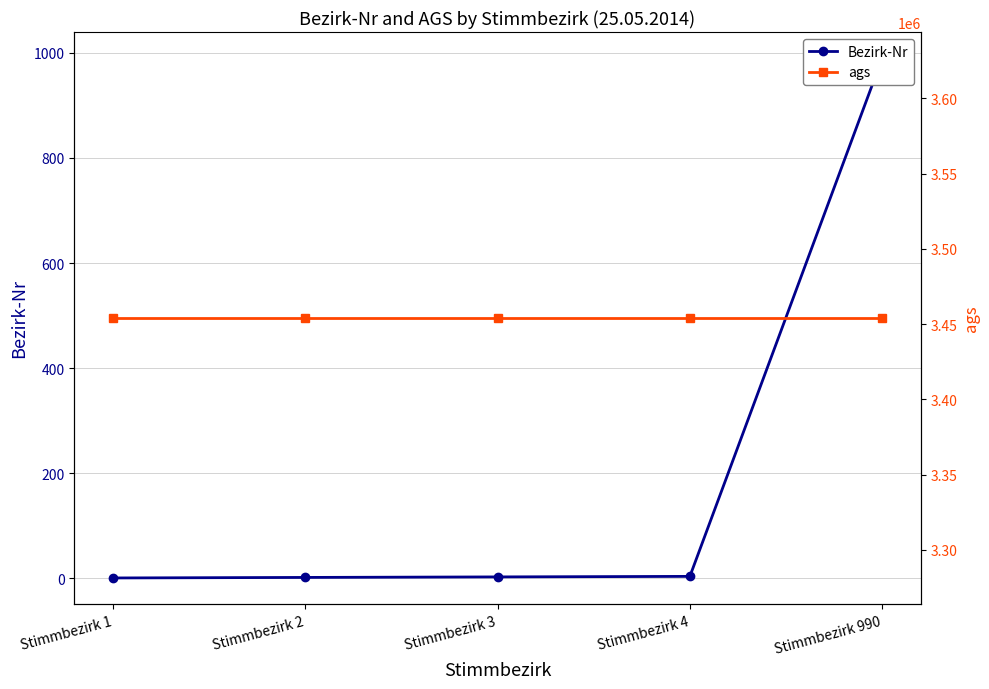

What is the sum of the Bezirk-Nr values at Stimmbezirk 4 and Stimmbezirk 1?

5